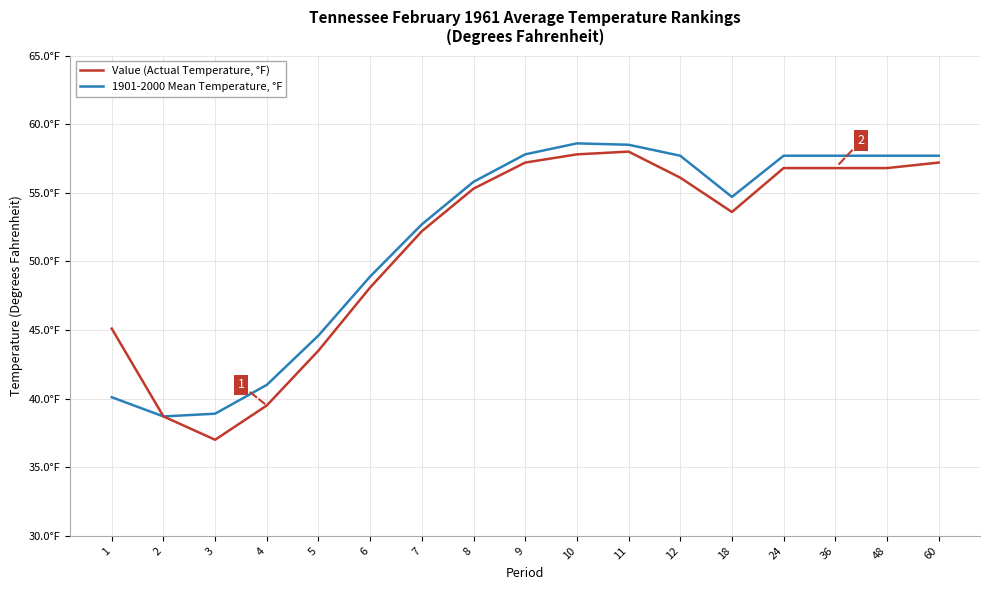

What are all the series names shown in the legend?

Value (Actual Temperature, °F), 1901-2000 Mean Temperature, °F